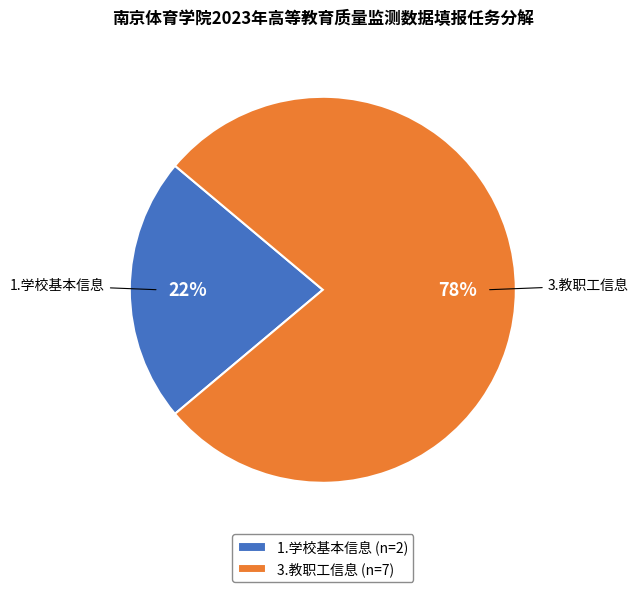

What is the smallest slice in the pie chart?

1.学校基本信息